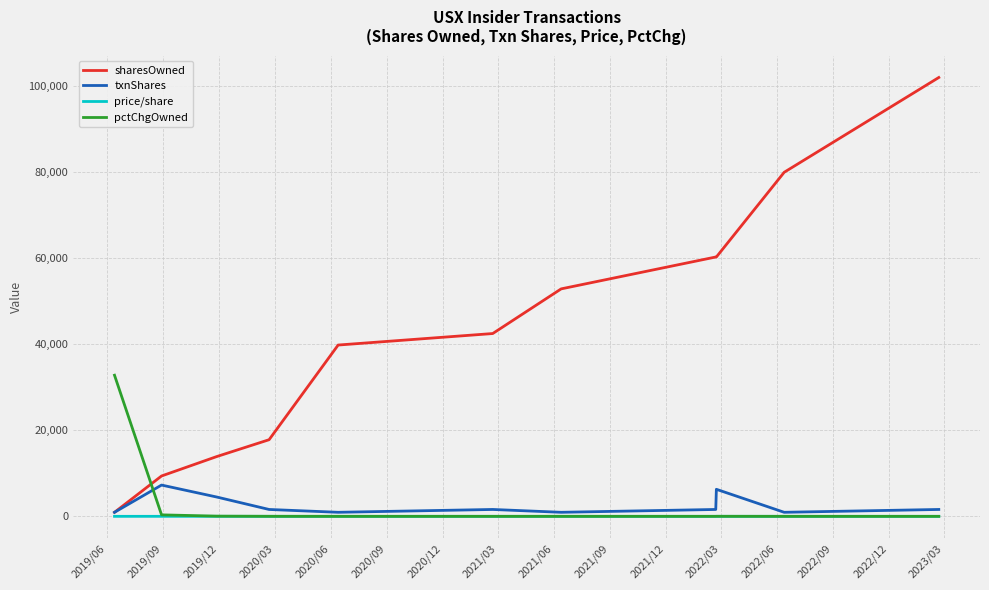

What is the difference between the maximum and minimum values in the pctChgOwned series?

32766.0